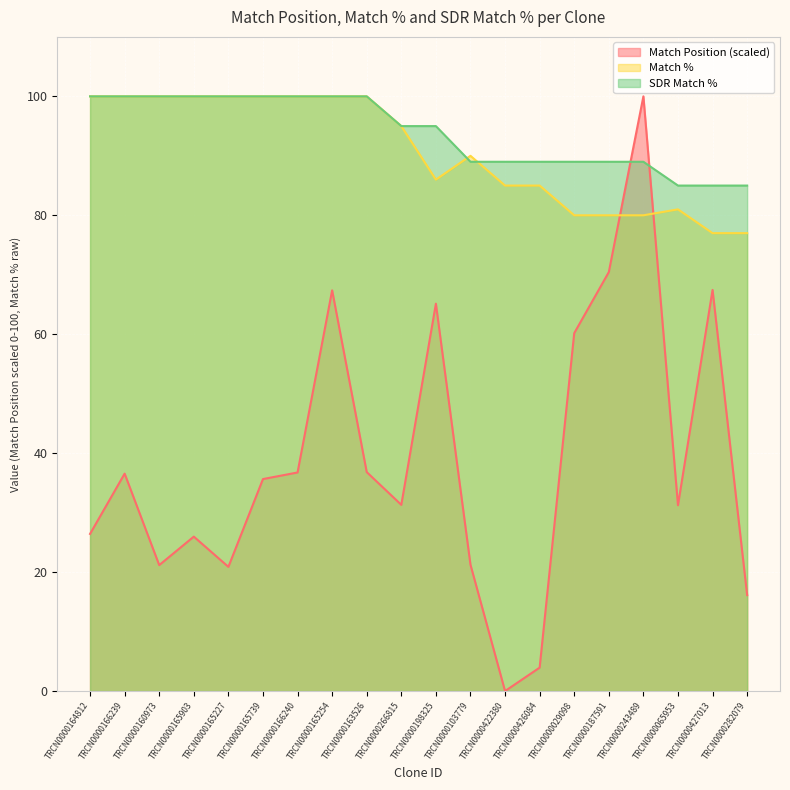

True or false: SDR Match % and Match % intersect in this chart.

True